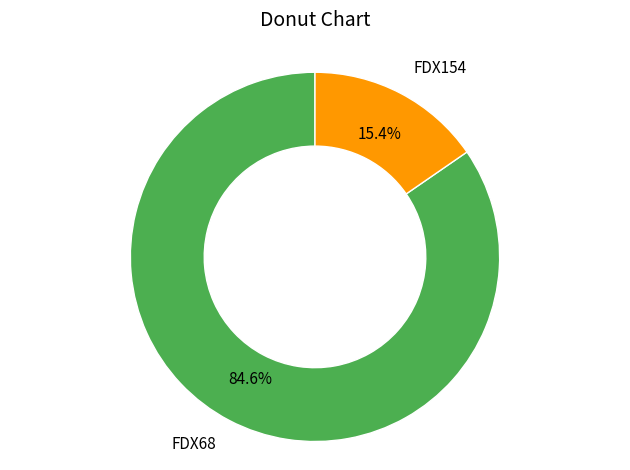

How many segments does this pie chart have?

2